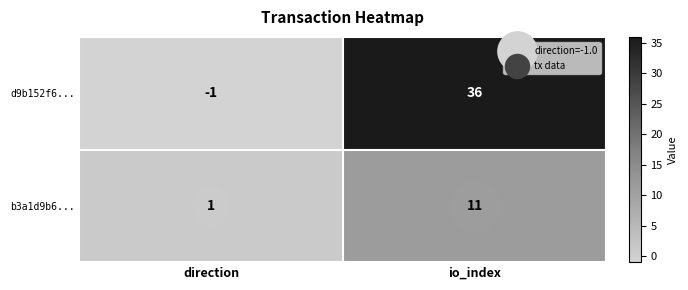

Is the value of b3a1d9b6... at direction greater than the value of d9b152f6... at io_index?

No